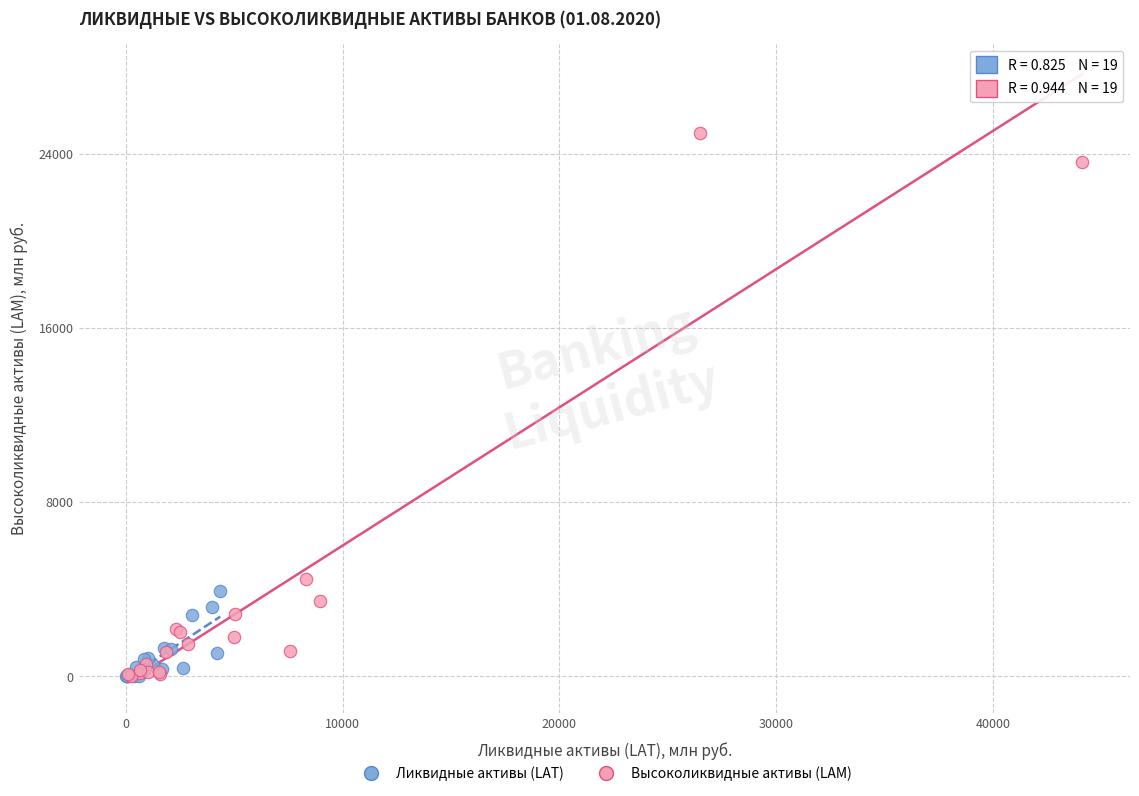

Which series has the largest Y range (max minus min)?

Высоколиквидные активы (LAM)